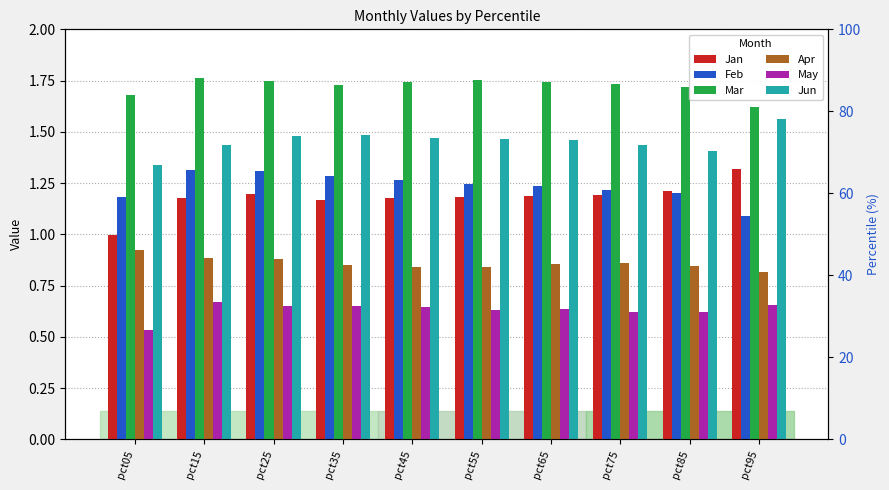

What are all the series names shown in the legend?

Jan, Feb, Mar, Apr, May, Jun